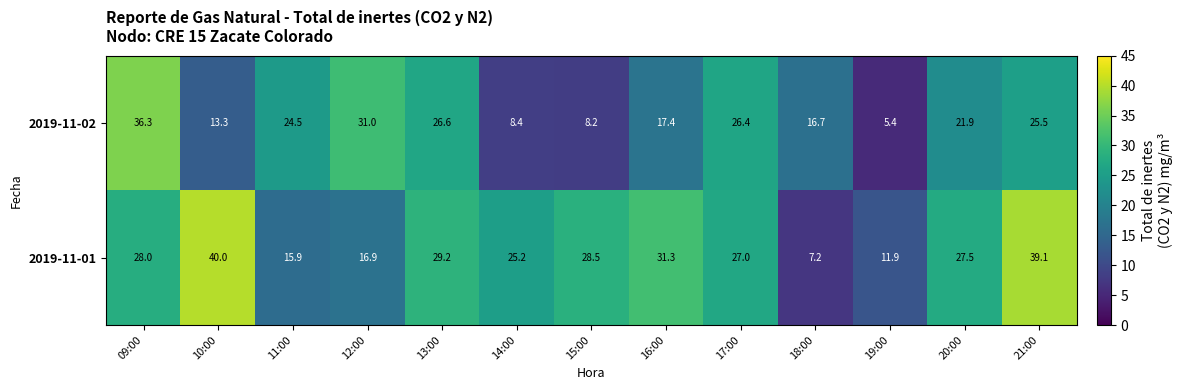

What is the difference between the maximum and minimum values in the 2019-11-02 series?

30.9